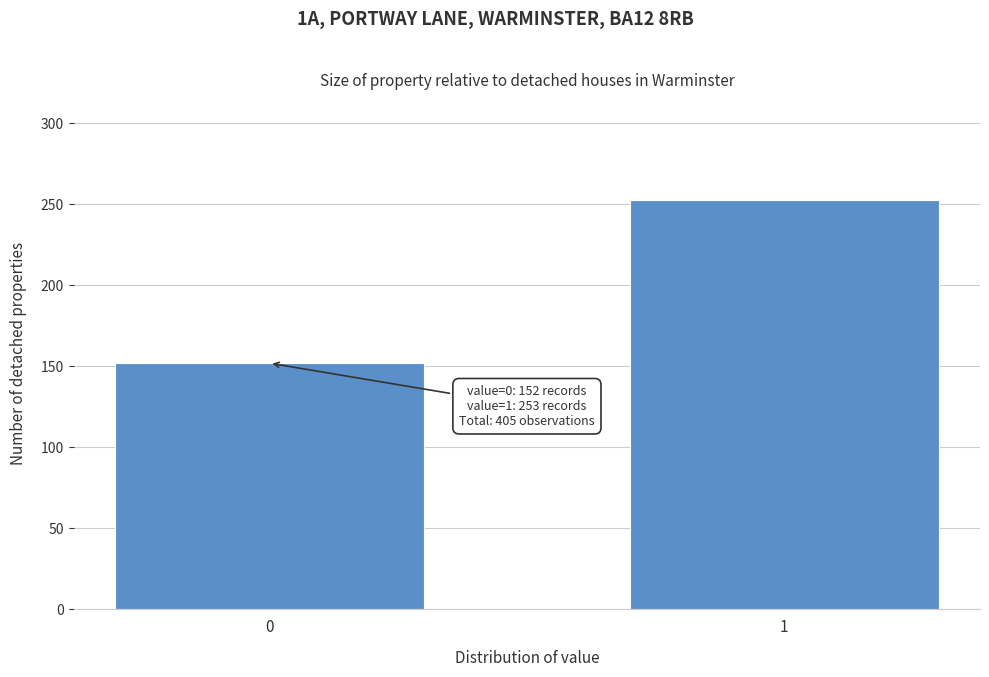

Reading left to right, transcribe all the data shown in this chart.

152	253